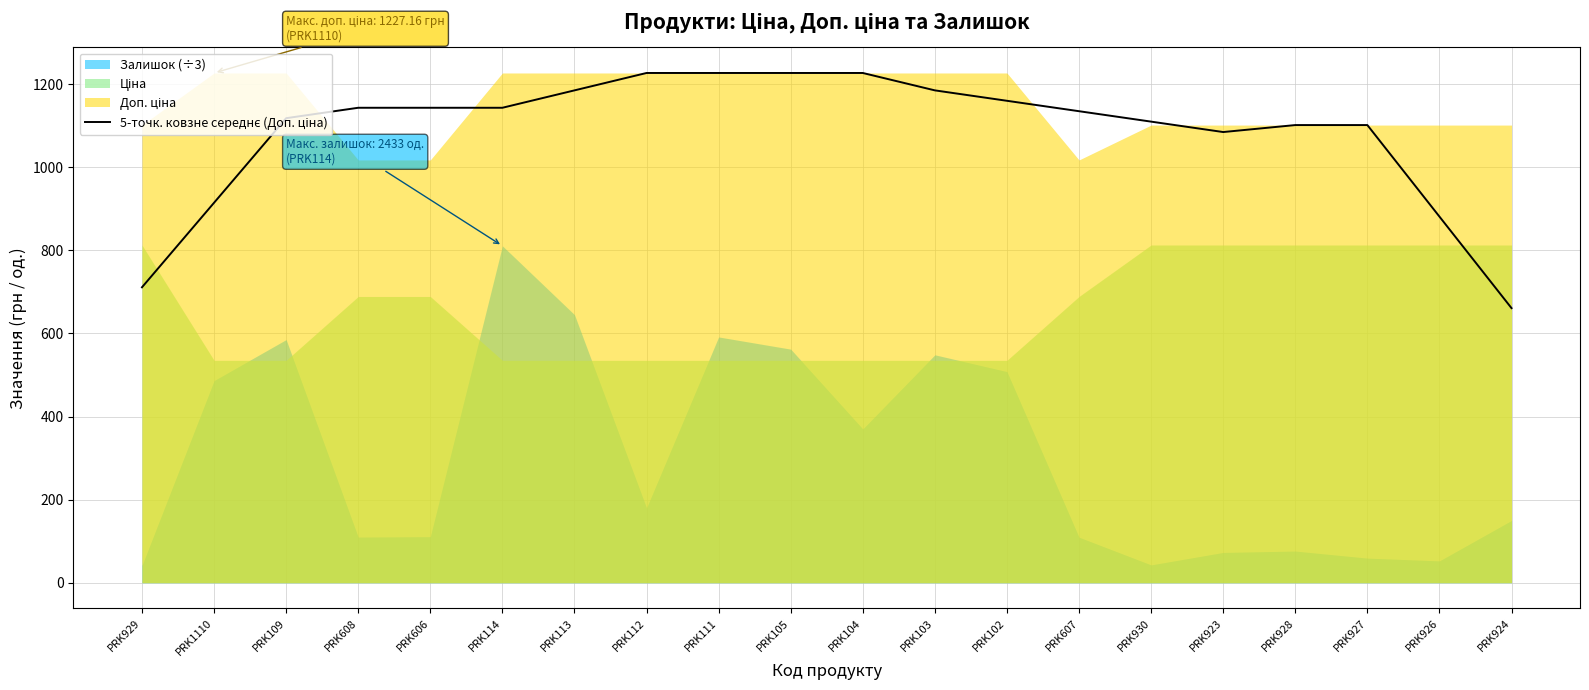

Is it true that the value at PRK1110 is 1325.3?

False